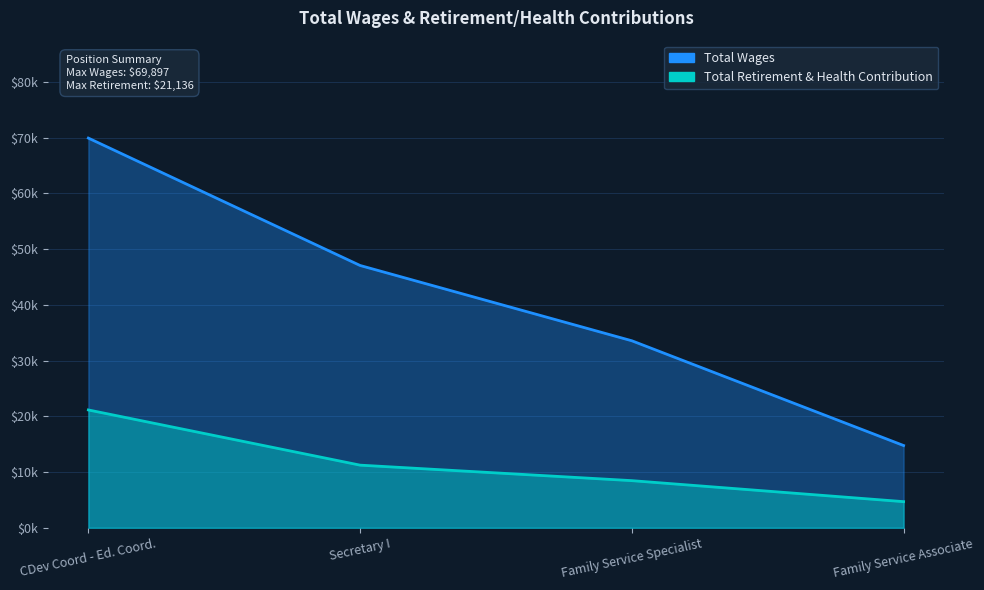

Where does the Total Retirement & Health Contribution series first go above 11235?

CDev Coord - Ed. Coord.